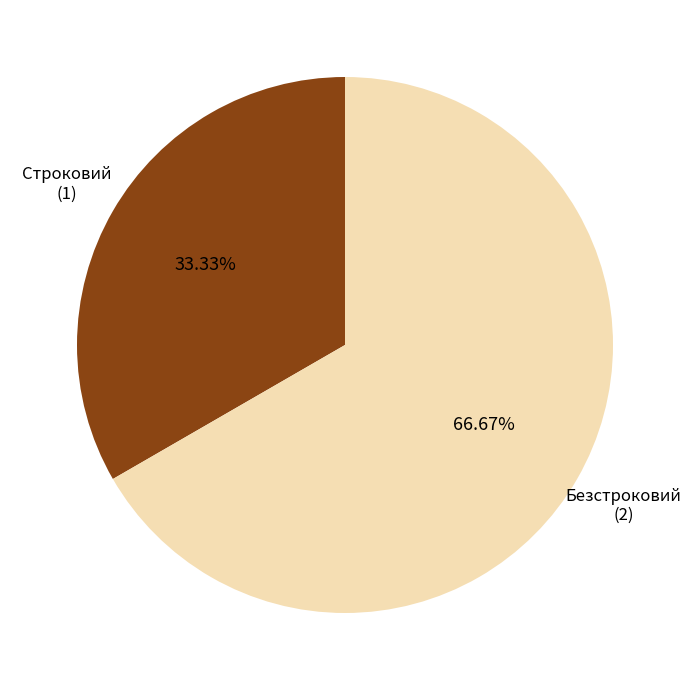

Is it true that Строковий is 43% of the pie?

False